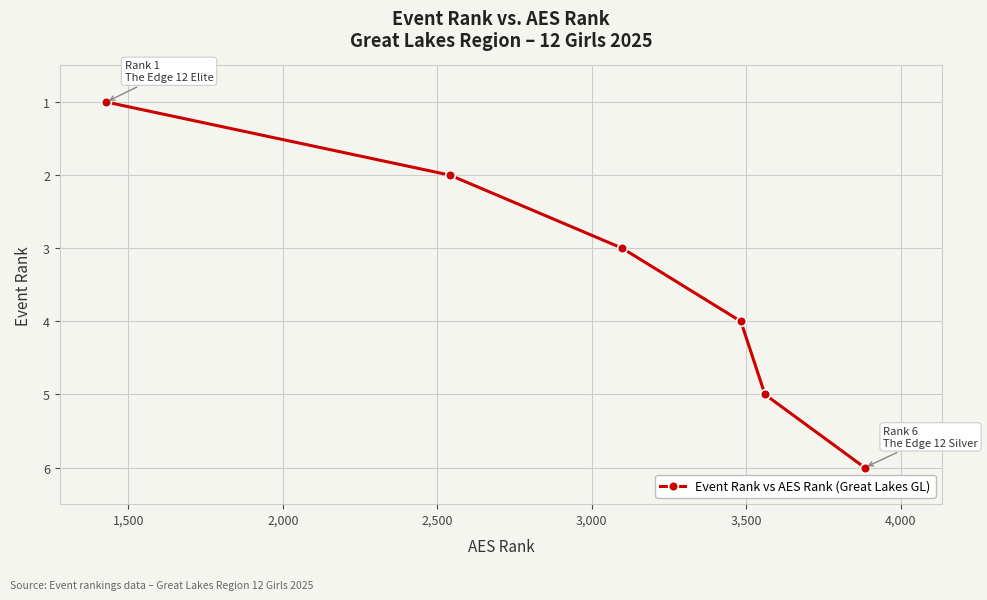

True or false: there are more than 1 points higher than both neighbors.

False